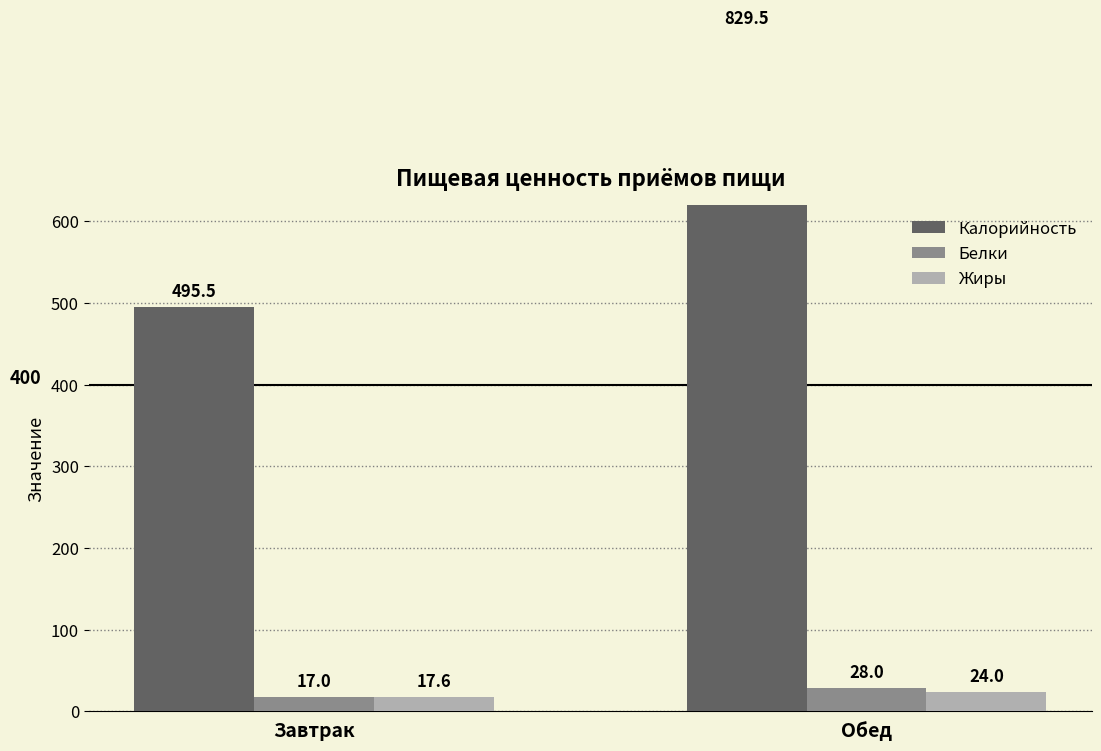

At which category is the sum across all series the highest?

Обед